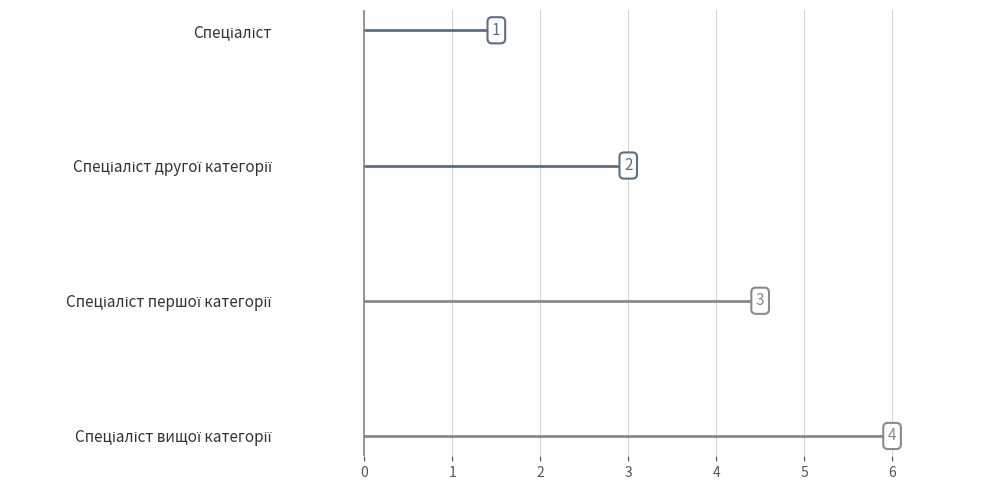

Which label corresponds to the largest value in the chart?

Спеціаліст вищої категорії